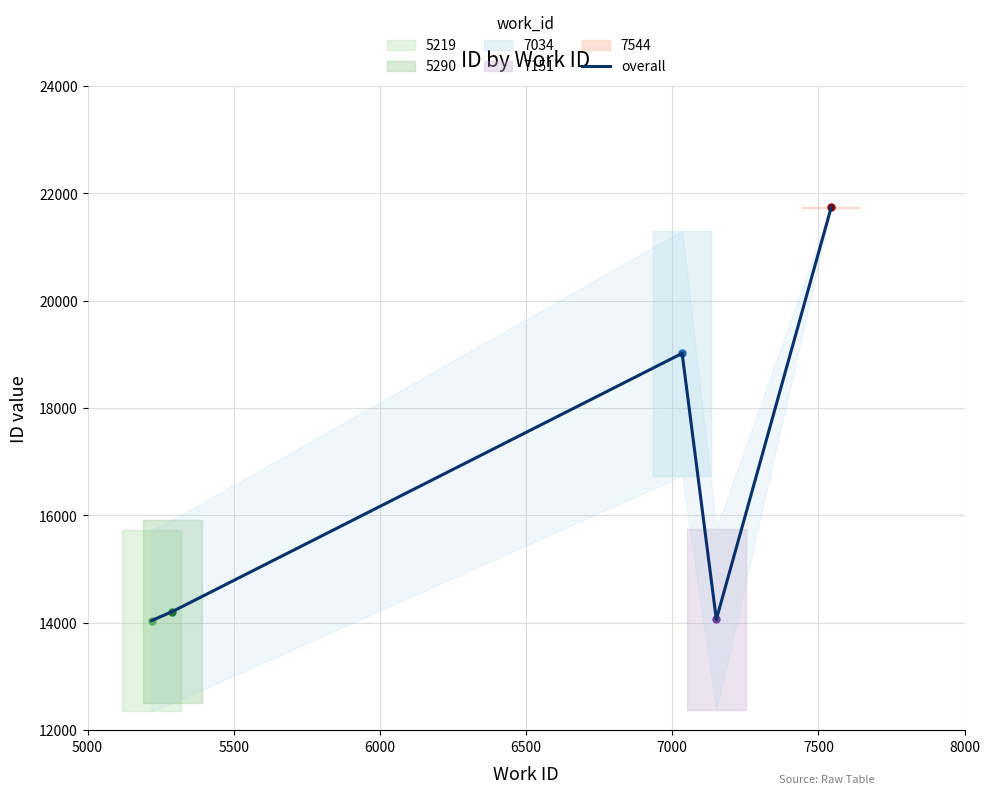

What is the value of the 5th point from the left?

21743